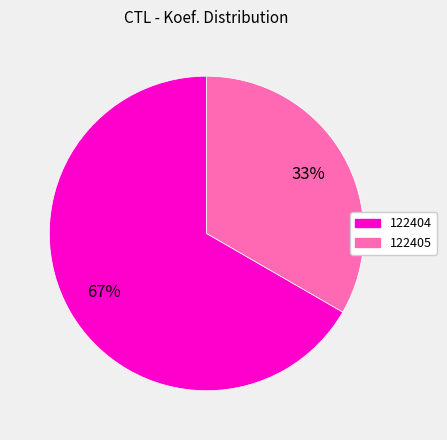

Rank the categories by value from highest to lowest.

122404, 122405